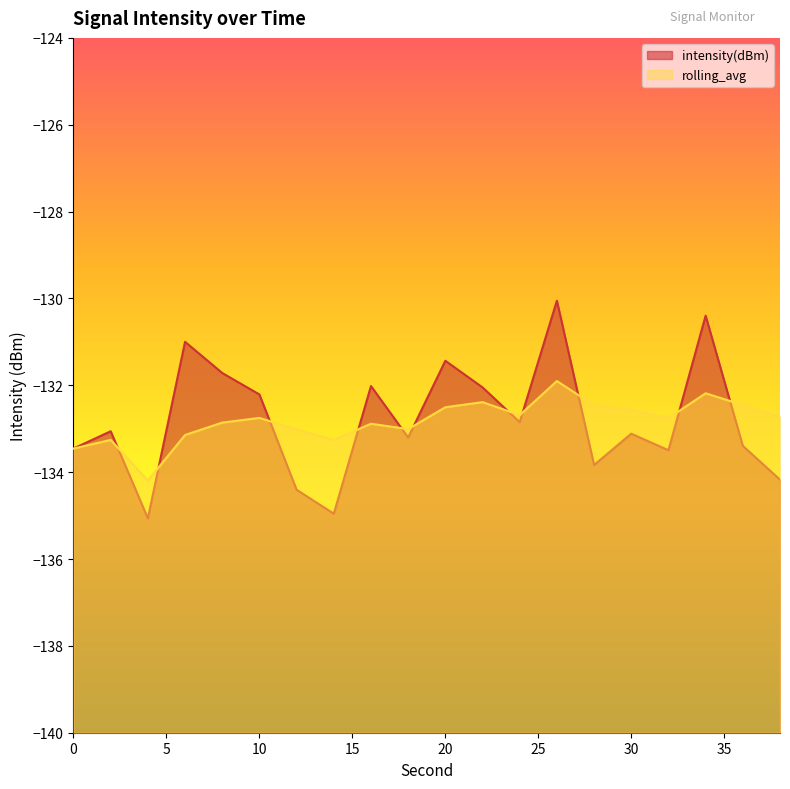

Where do intensity(dBm) and rolling_avg first cross each other?

2 and 4